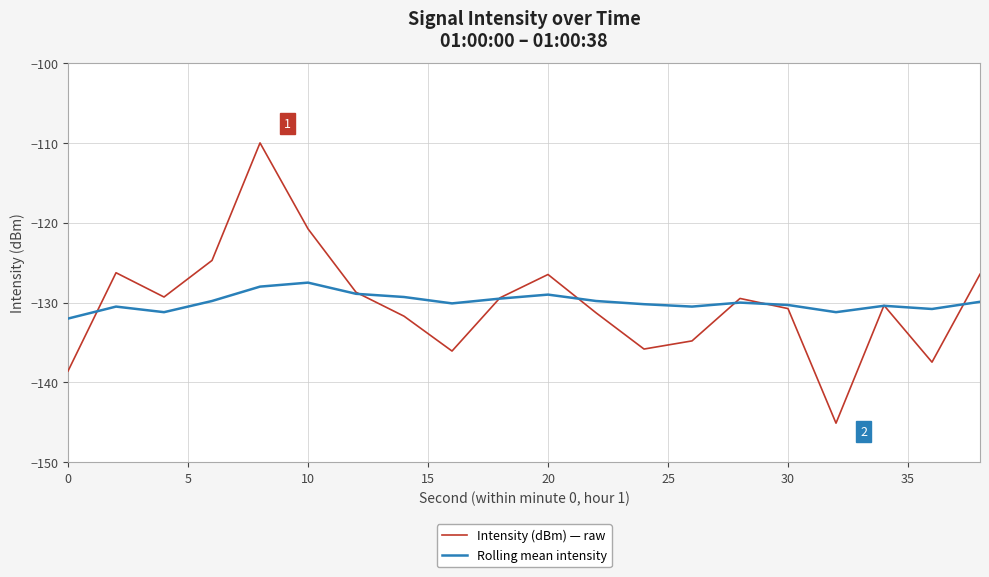

What is the minimum value shown in the chart?

-145.1